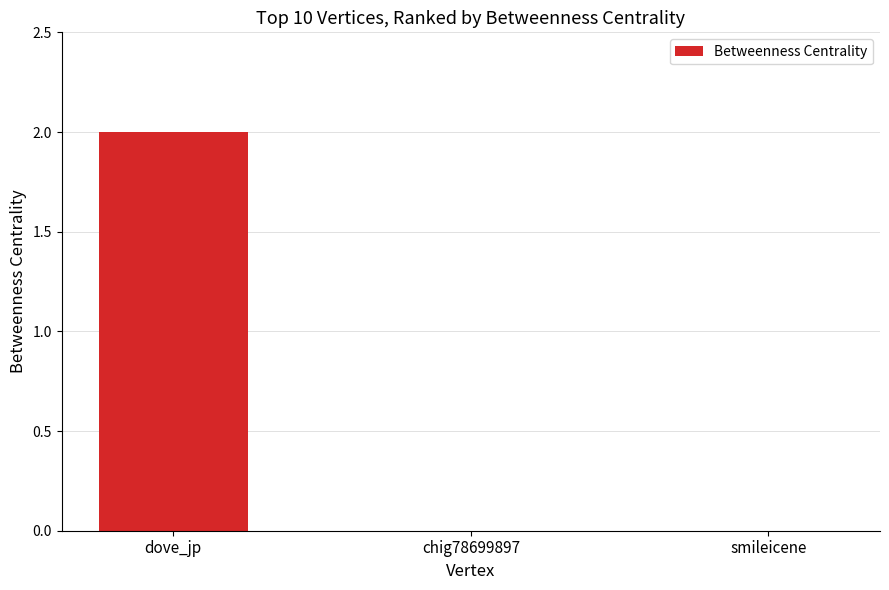

What is the sum of the values at dove_jp and chig78699897?

2